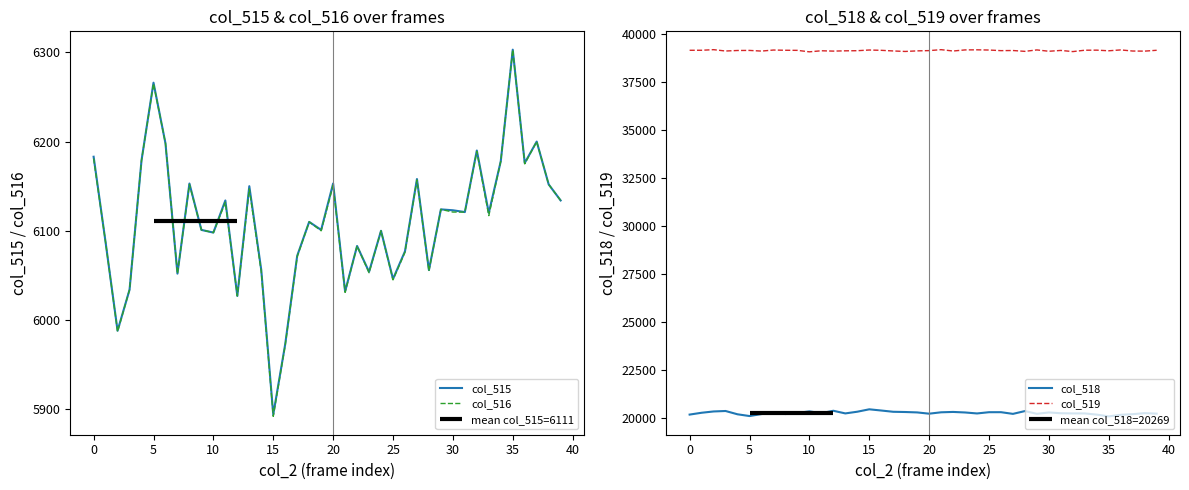

At which category is the sum across all series the highest?

35